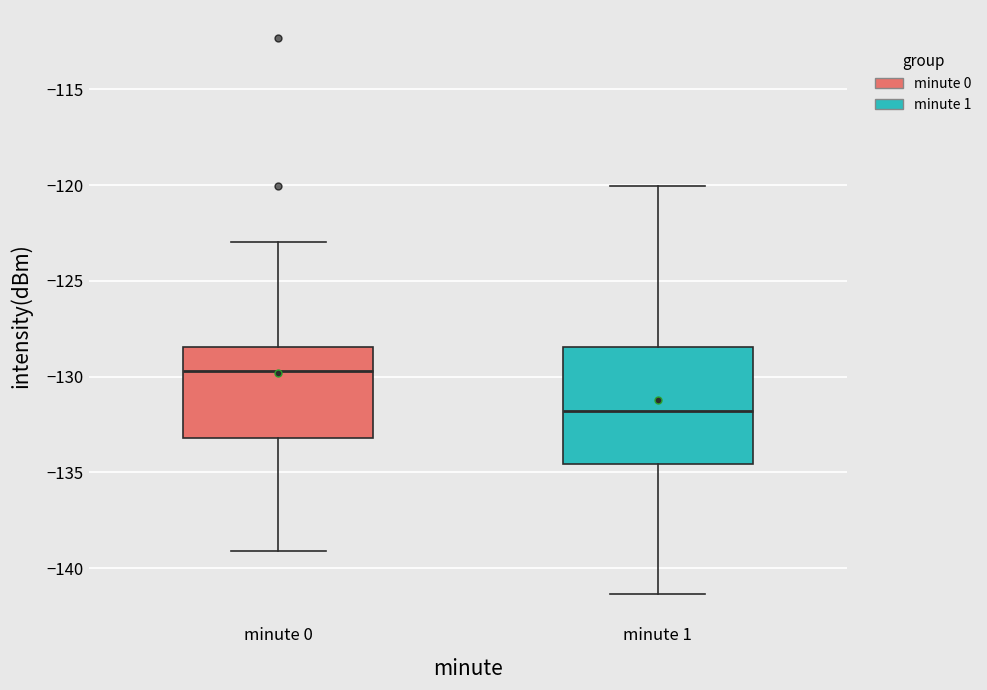

Where is the lower edge of the box for minute 1 on the y-axis? The values are not printed on the chart, so give them approximately, as read against the axis.

-134.5